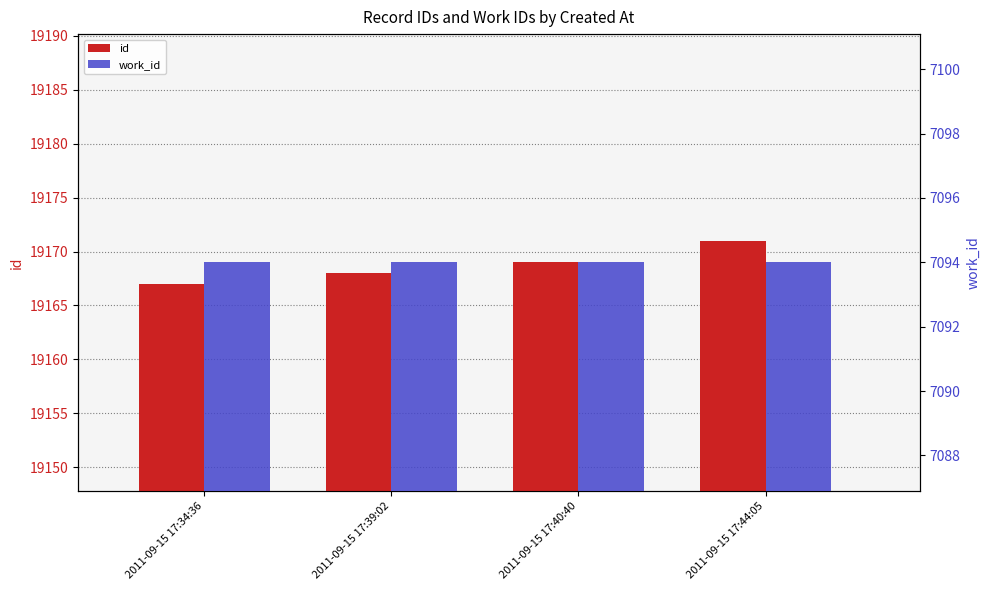

What is the difference between the highest and lowest values at 2011-09-15 17:34:36?

12073